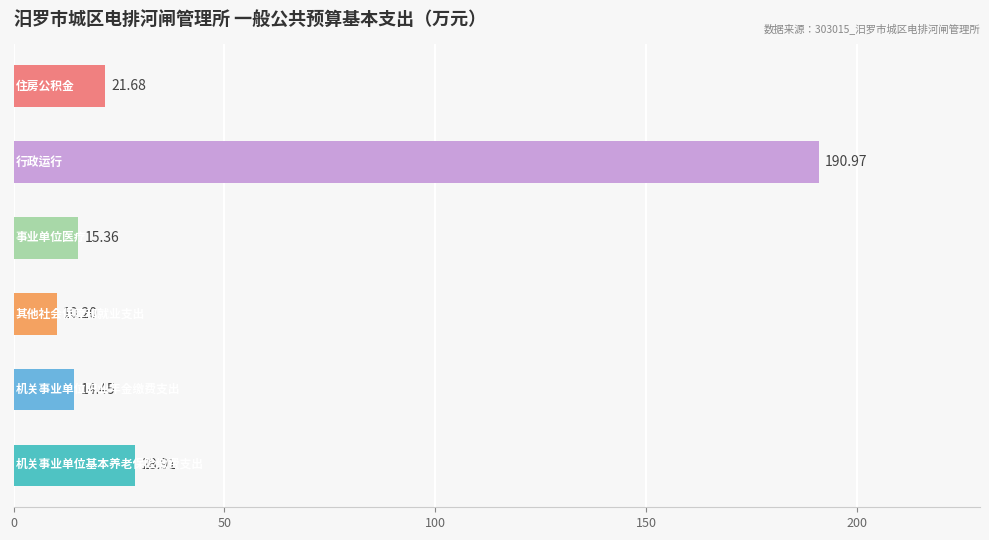

How many data points are less than 21?

3